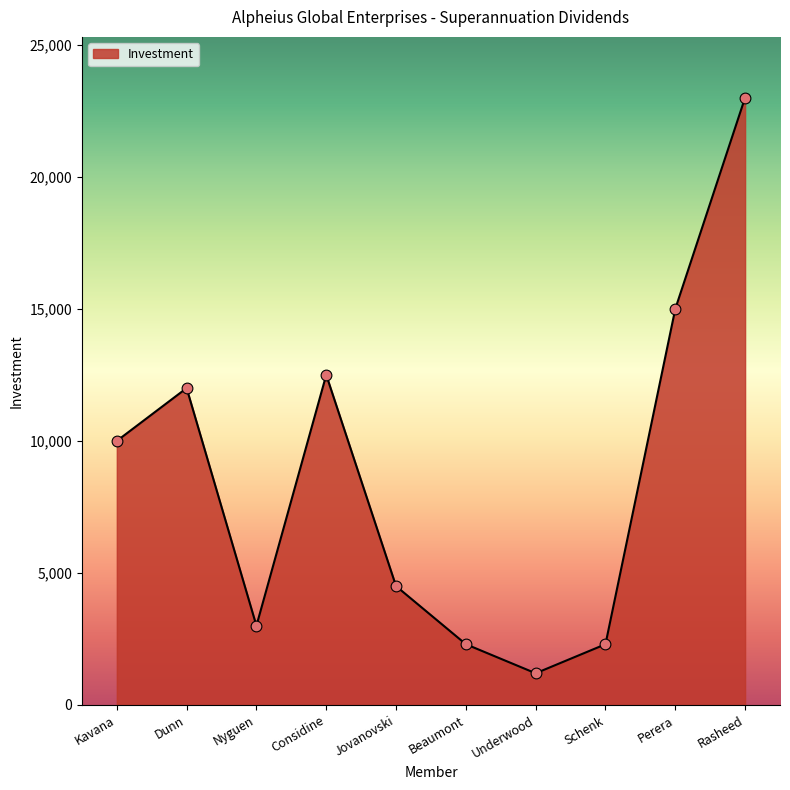

What is the change in value from Jovanovski to Underwood?

-3300